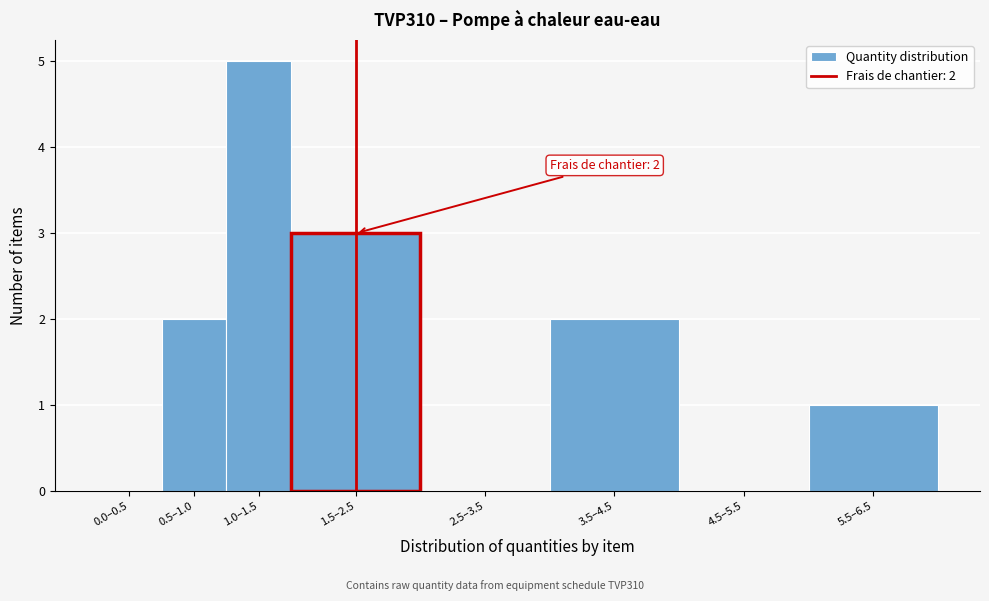

Reading left to right, list all the values displayed in this chart.

0.0–0.5=0	0.5–1.0=2	1.0–1.5=5	1.5–2.5=3	2.5–3.5=0	3.5–4.5=2	4.5–5.5=0	5.5–6.5=1